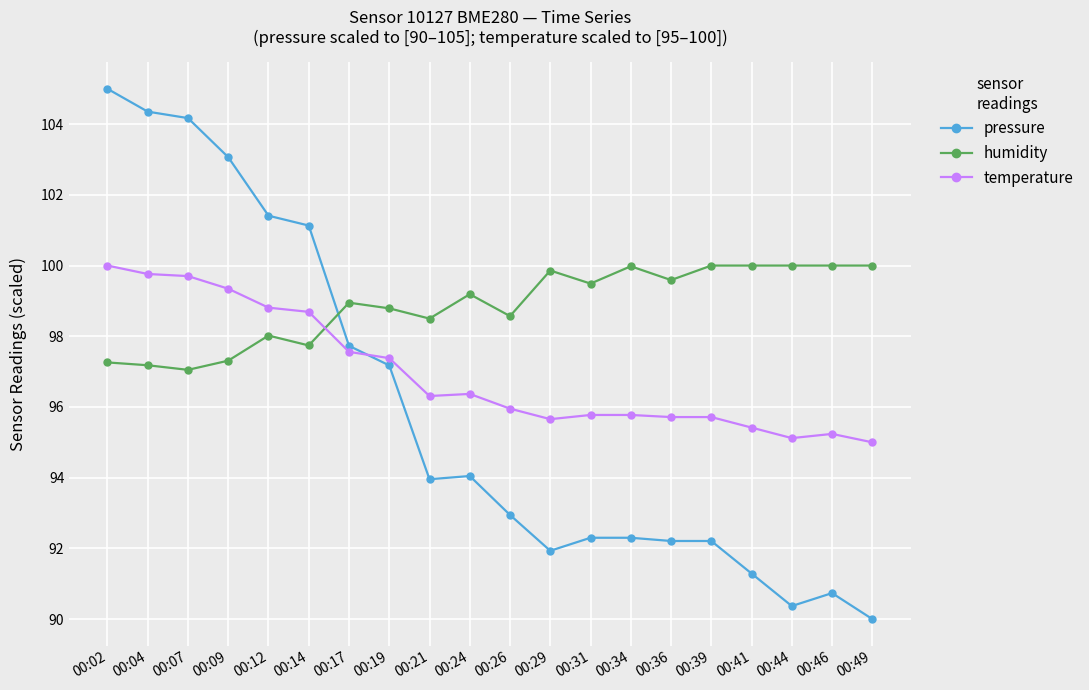

Where do pressure and temperature first cross each other?

00:17 and 00:19